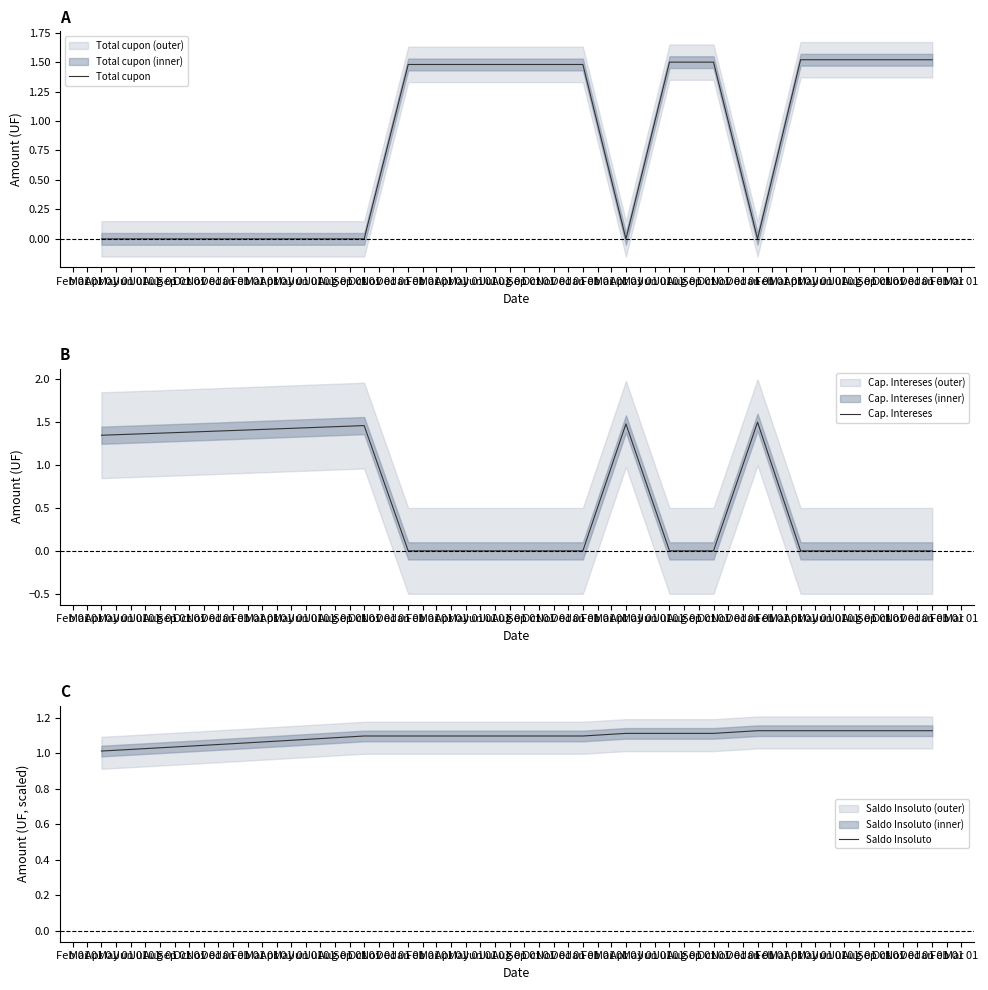

Reading left to right, list all the values displayed in this chart.

Total cupon: 0.0	0.0	0.0	0.0	0.0	0.0	0.0	1.5	1.5	1.5	1.5	1.5	0.0	1.5	1.5	0.0	1.5	1.5	1.5	1.5
Cap. Intereses: 1.3	1.4	1.4	1.4	1.4	1.4	1.5	0.0	0.0	0.0	0.0	0.0	1.5	0.0	0.0	1.5	0.0	0.0	0.0	0.0
Saldo Insoluto: 1.0	1.0	1.0	1.1	1.1	1.1	1.1	1.1	1.1	1.1	1.1	1.1	1.1	1.1	1.1	1.1	1.1	1.1	1.1	1.1